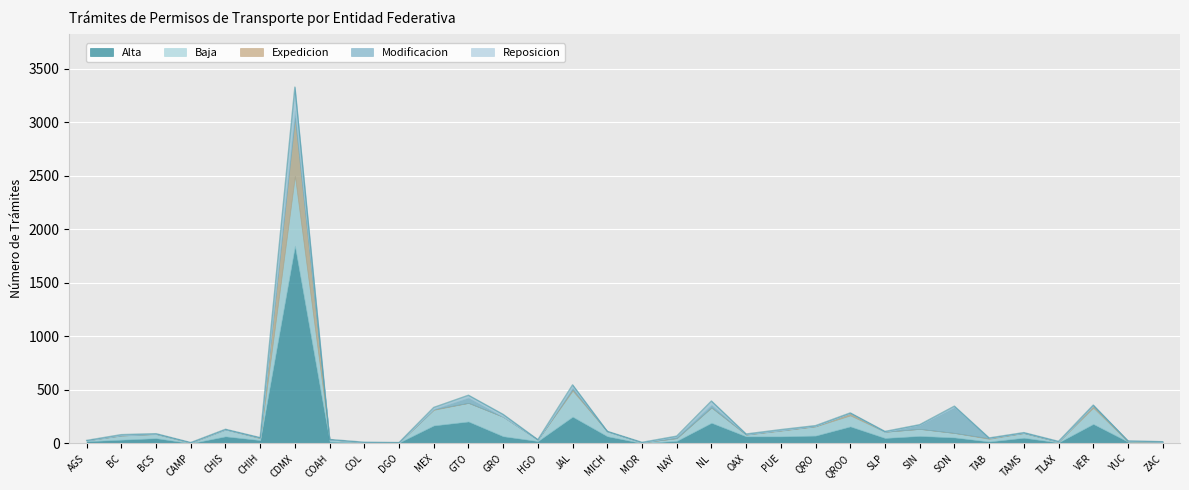

What is the total value across all series at GTO?

450